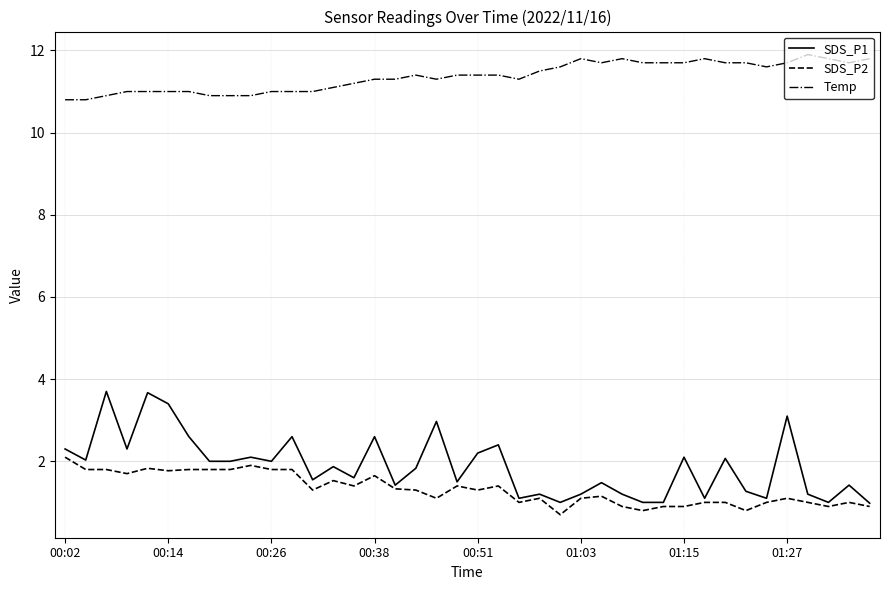

What is the maximum value for SDS_P2?

2.1